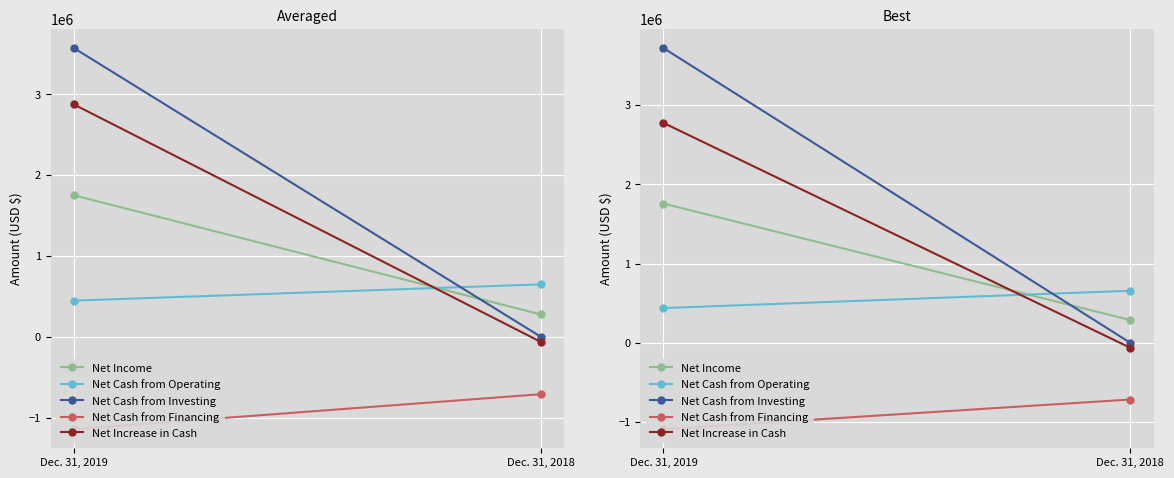

How many categories are shown in the chart?

2